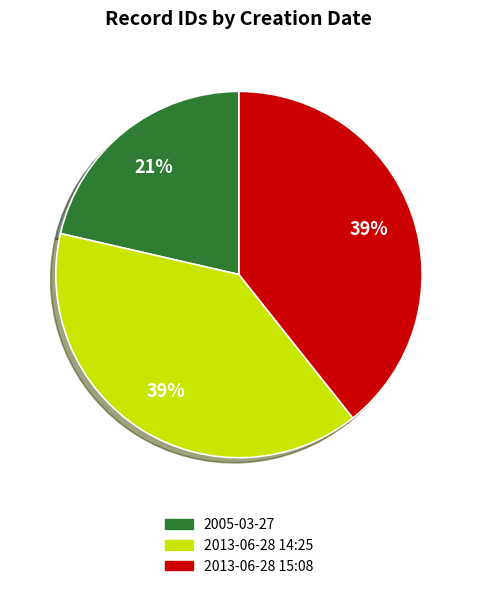

True or false: 2013-06-28 15:08 accounts for 25% of the total.

False